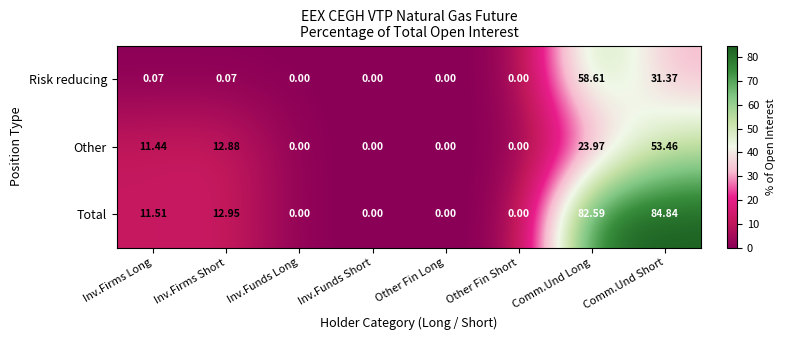

Rank the series by their maximum value, from highest to lowest.

Total, Risk reducing, Other